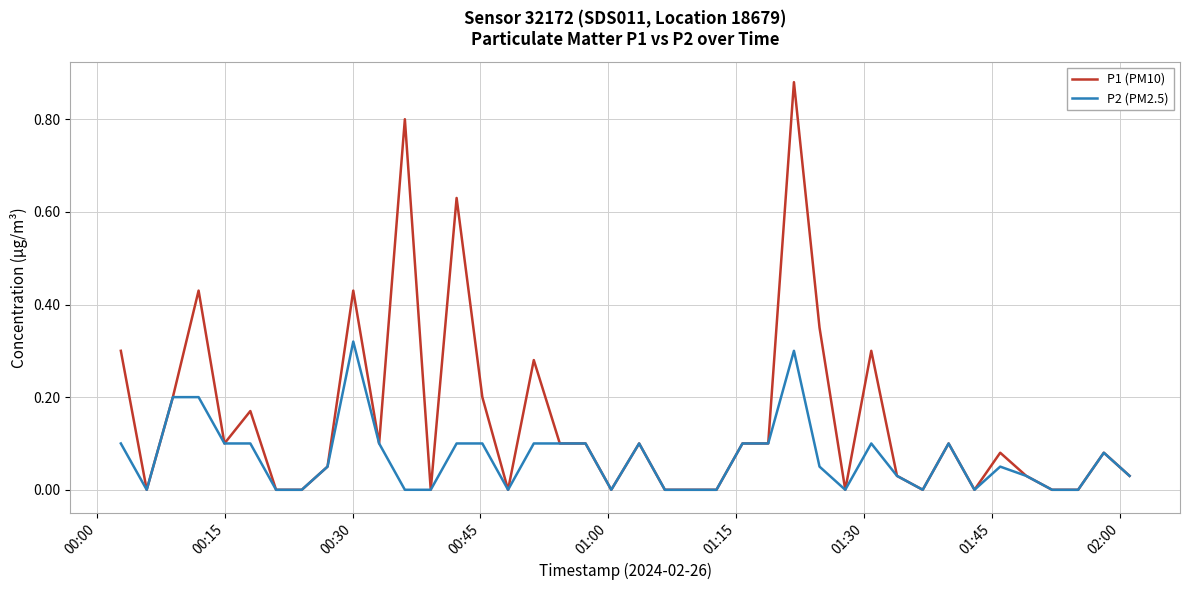

Which series has the widest spread of values?

P1 (PM10)